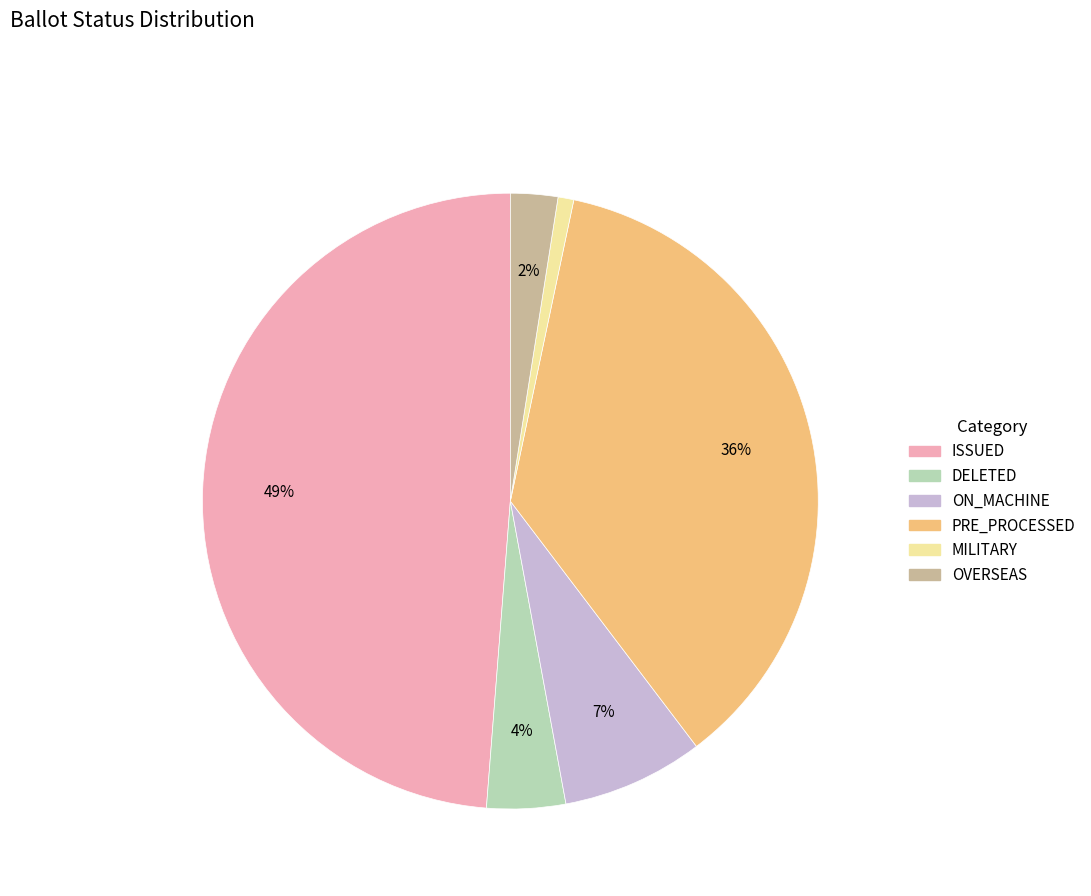

Combined, do ON_MACHINE and ISSUED account for over 50%?

Yes